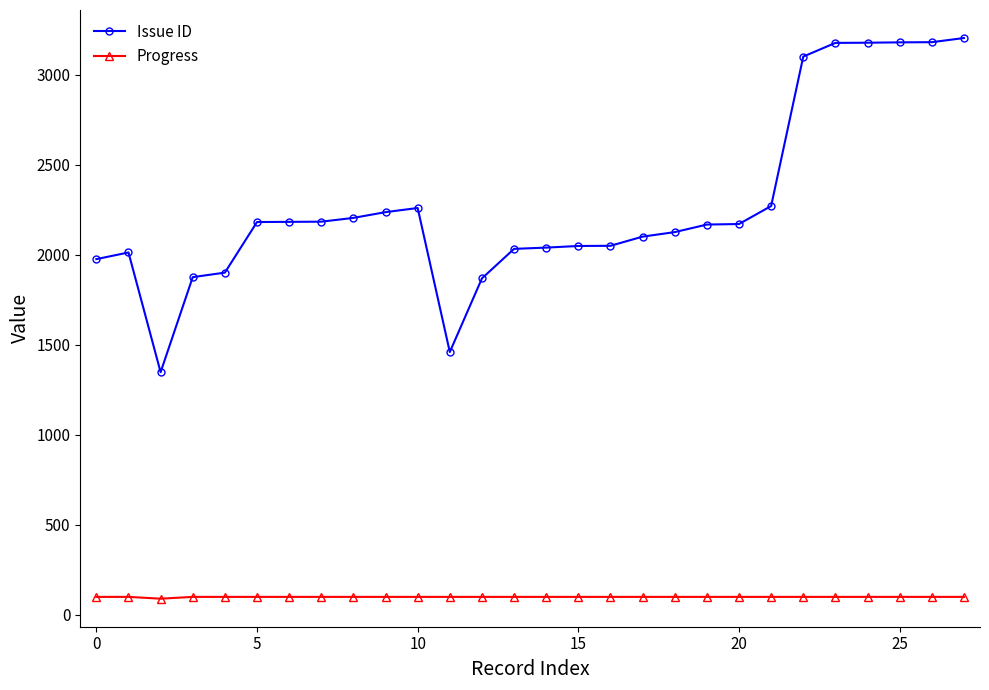

List the series in order of their peak value, highest first.

Issue ID, Progress